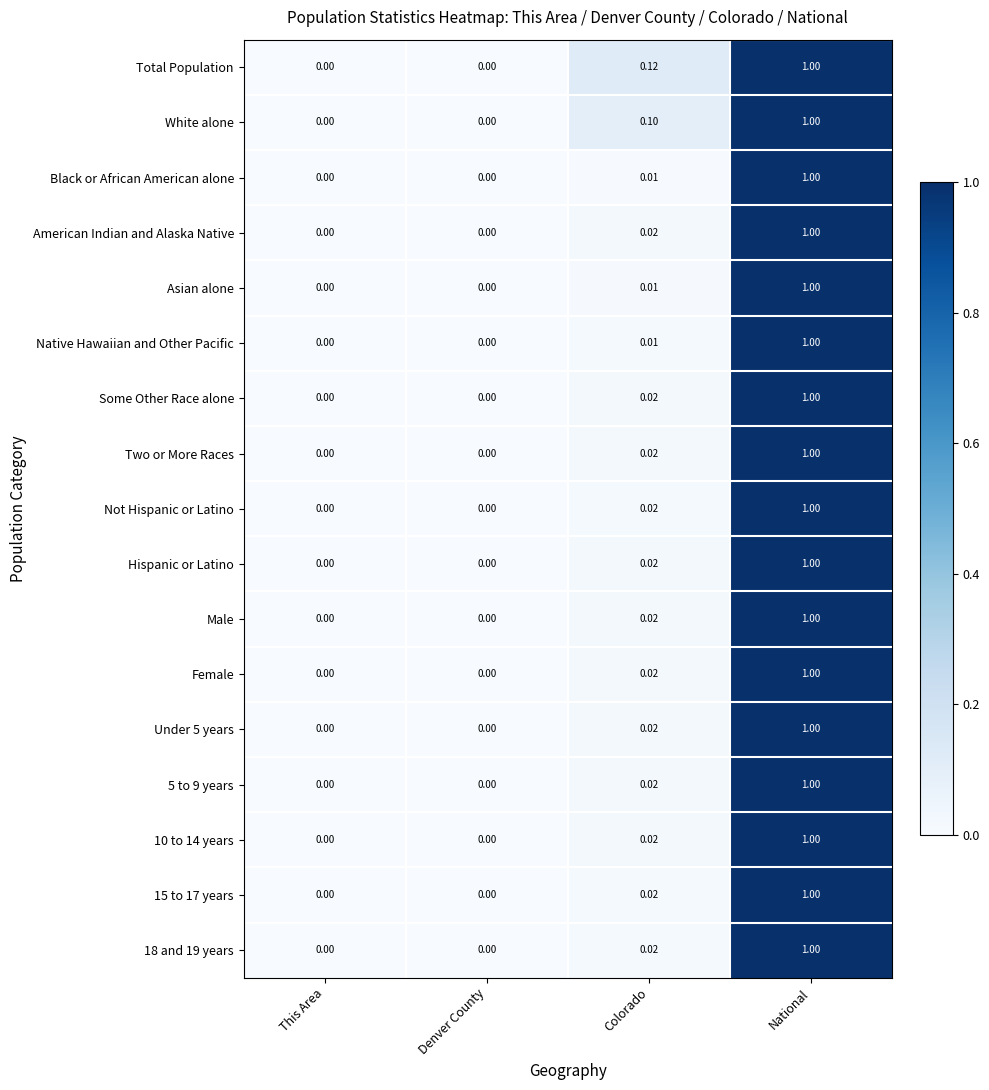

At which category is the sum across all series the highest?

National